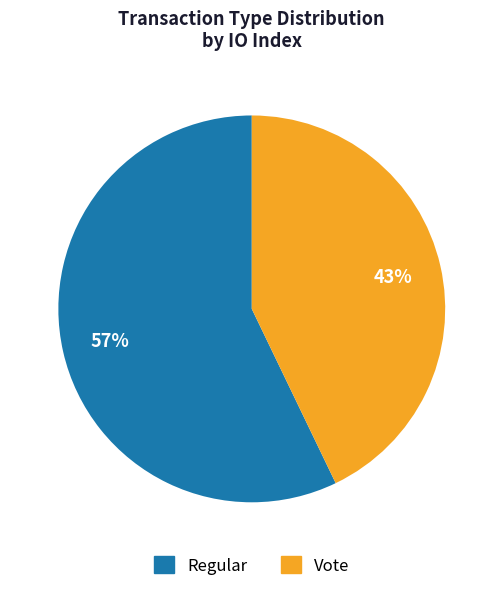

Does Vote account for over 50% of the chart?

No